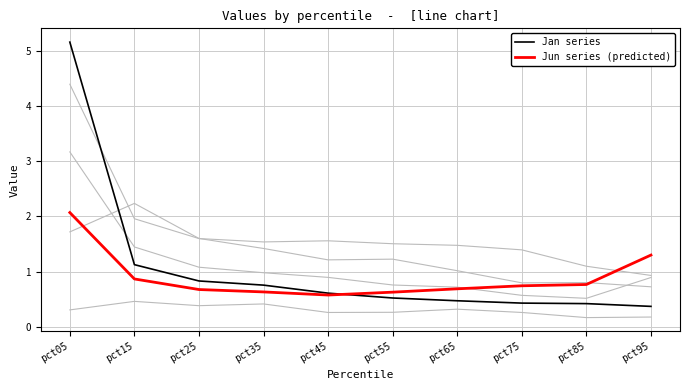

Where is Jan series nearest to the value 2?

pct15